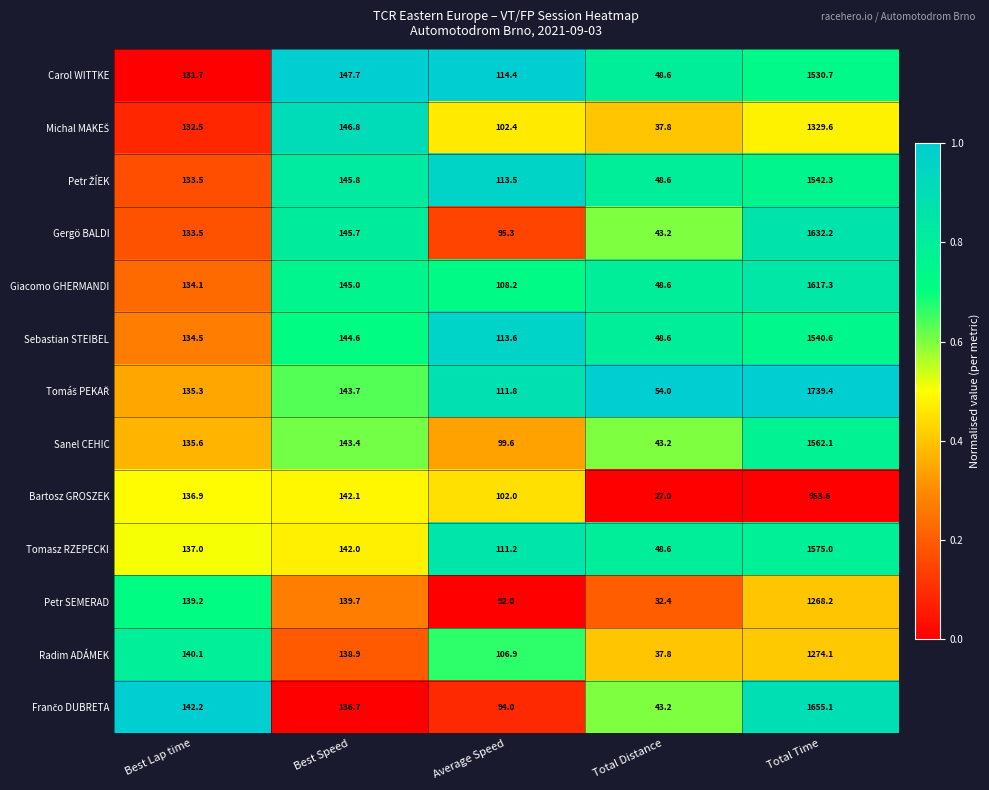

Is it true that Sanel CEHIC equals 135.6 at Best Lap time?

True